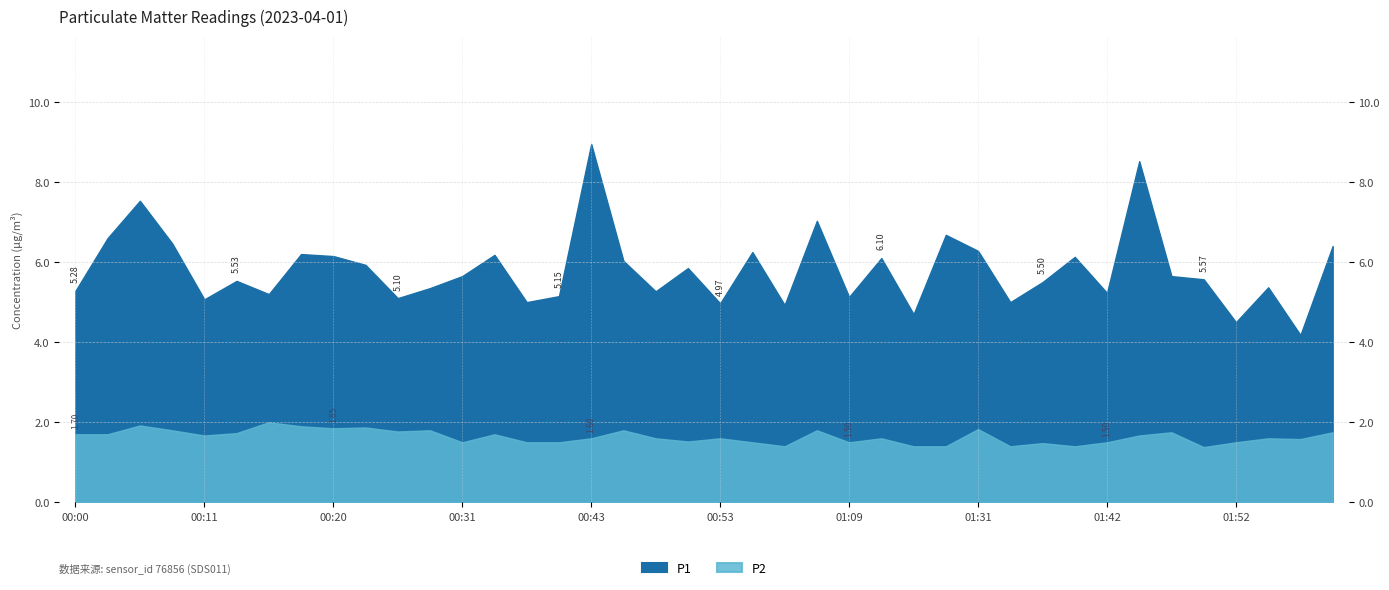

Rank the series at 00:13 from lowest to highest value.

P2, P1